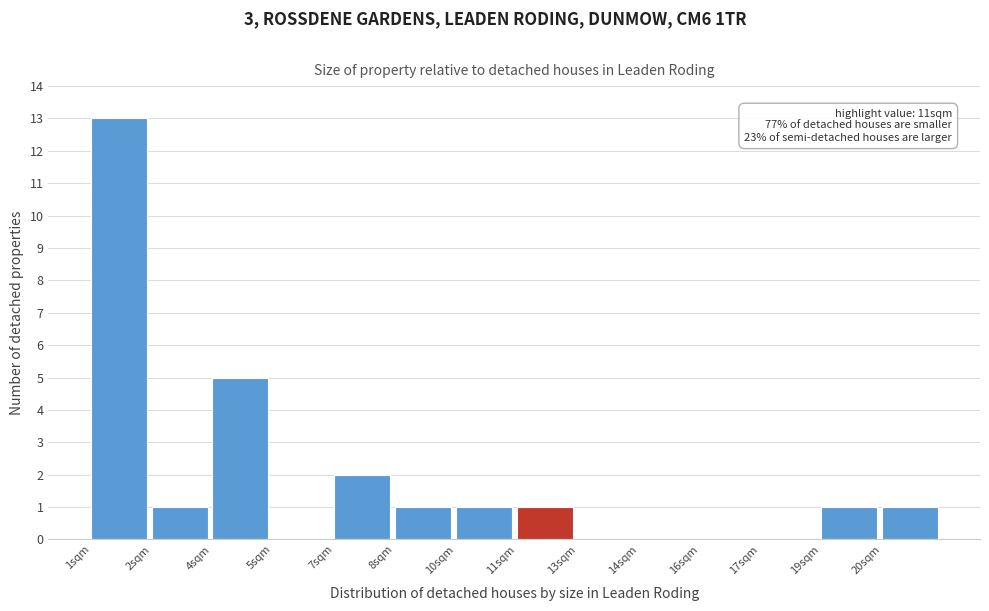

Reading left to right, extract all data points from this chart.

1sqm=13	2sqm=1	4sqm=5	5sqm=0	7sqm=2	8sqm=1	10sqm=1	11sqm=1	13sqm=0	14sqm=0	16sqm=0	17sqm=0	19sqm=1	20sqm=1